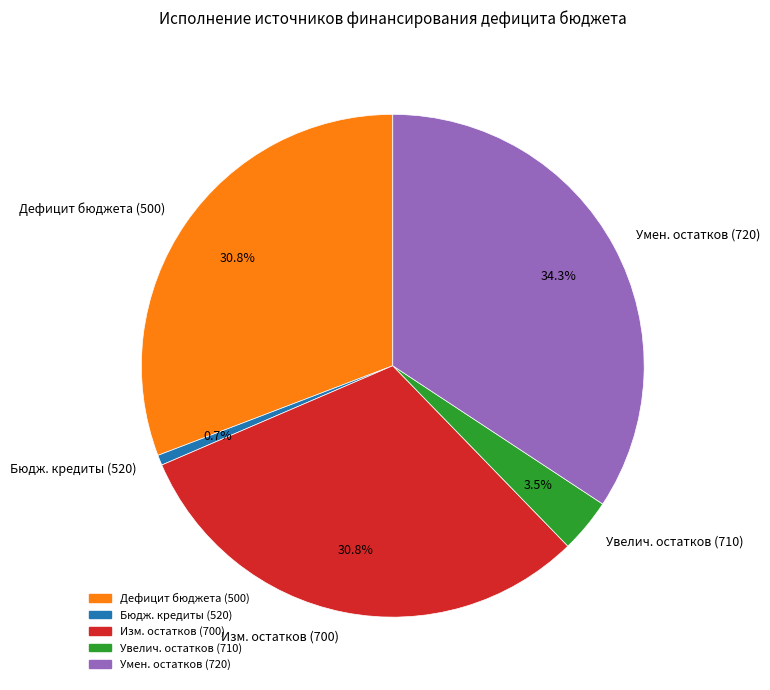

Does Бюдж. кредиты (520) represent more than half of the total?

No